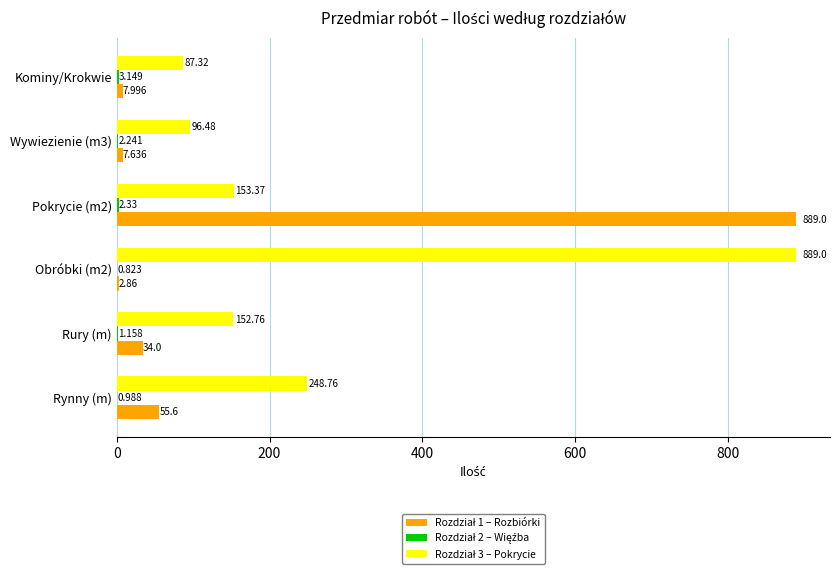

Reading right to left, transcribe all the data shown in this chart.

Rozdział 1 – Rozbiórki: 8.0	7.6	889.0	2.9	34.0	55.6
Rozdział 2 – Więźba: 3.1	2.2	2.3	0.8	1.2	1.0
Rozdział 3 – Pokrycie: 87.3	96.5	153.4	889.0	152.8	248.8